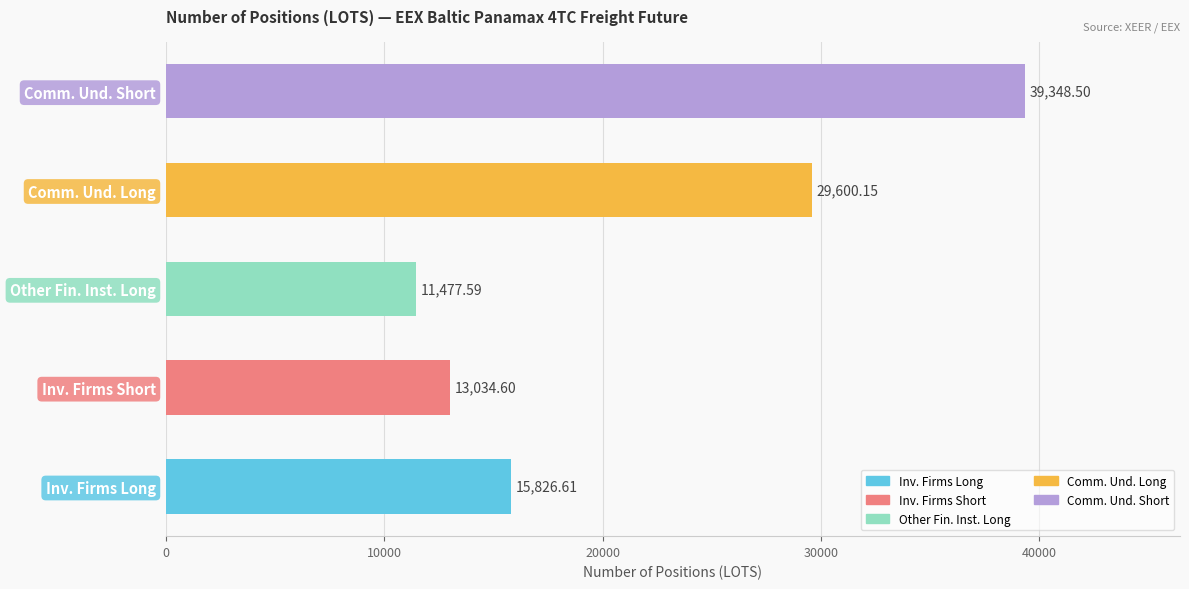

What is the change in value from Other Fin. Inst. Long to Comm. Und. Short?

+27870.9